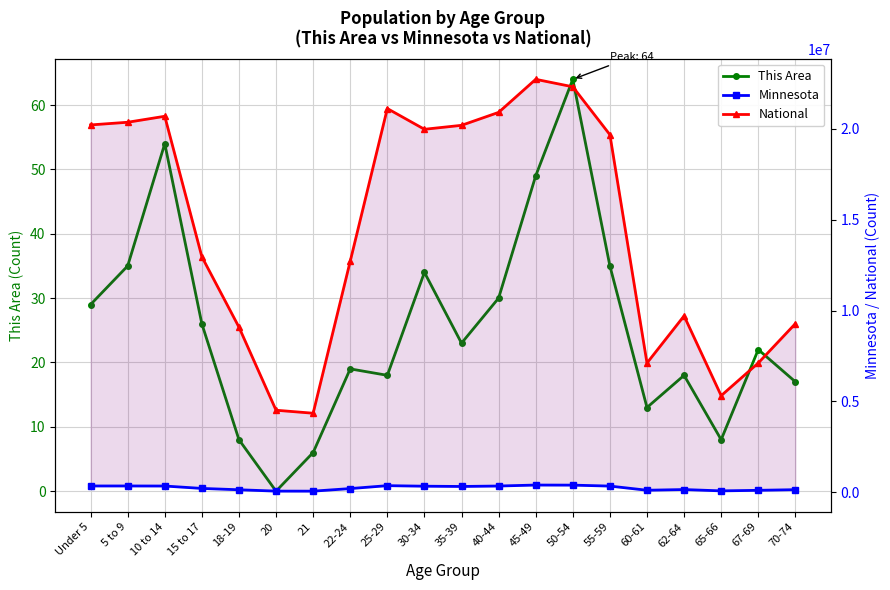

Where is Minnesota nearest to the value 238398?

15 to 17